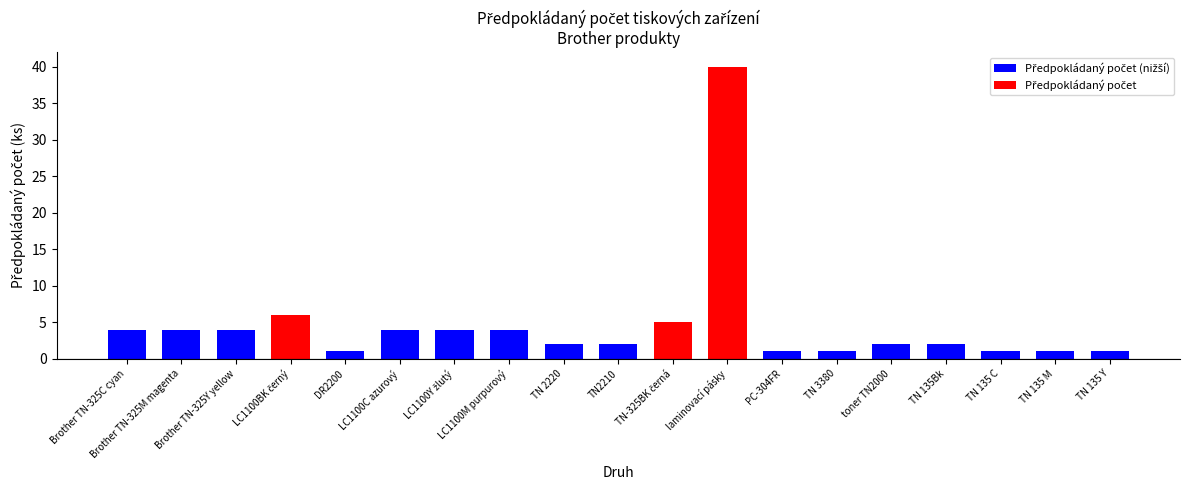

How many values exceed 2?

9